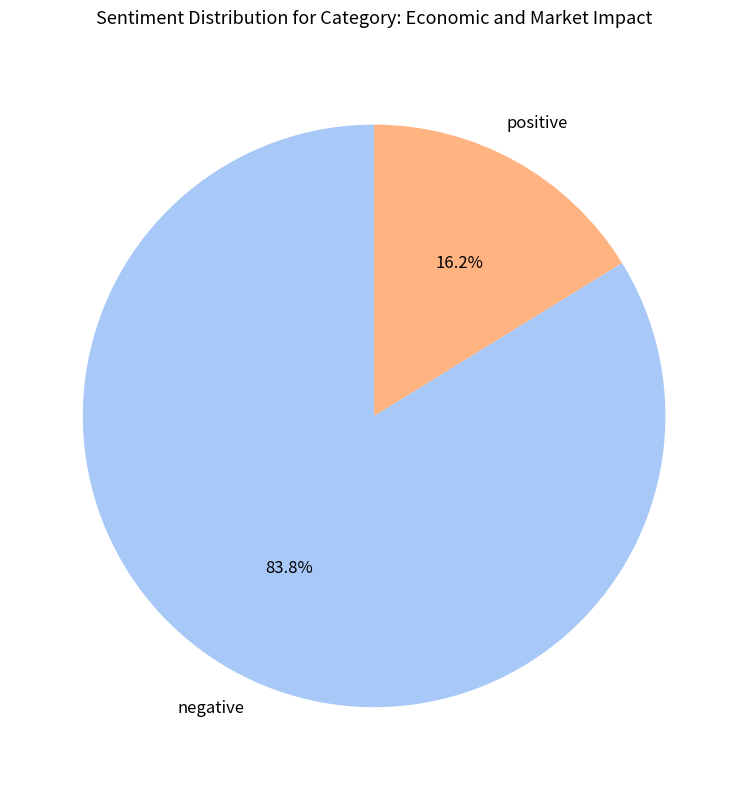

Does any single category account for the majority?

Yes